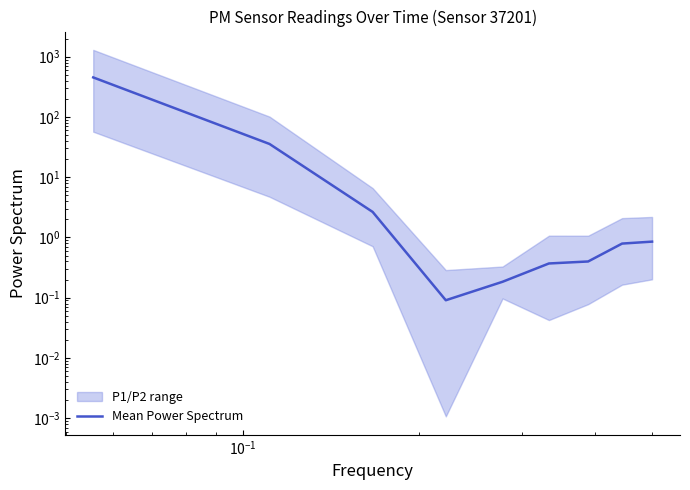

How many categories are shown in the chart?

9